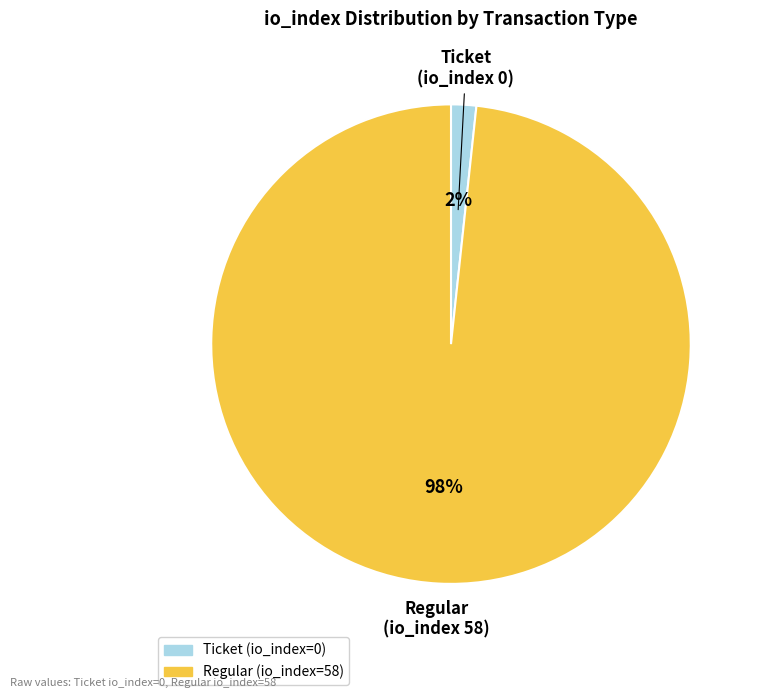

To the nearest percent, what is the average slice percentage?

50%